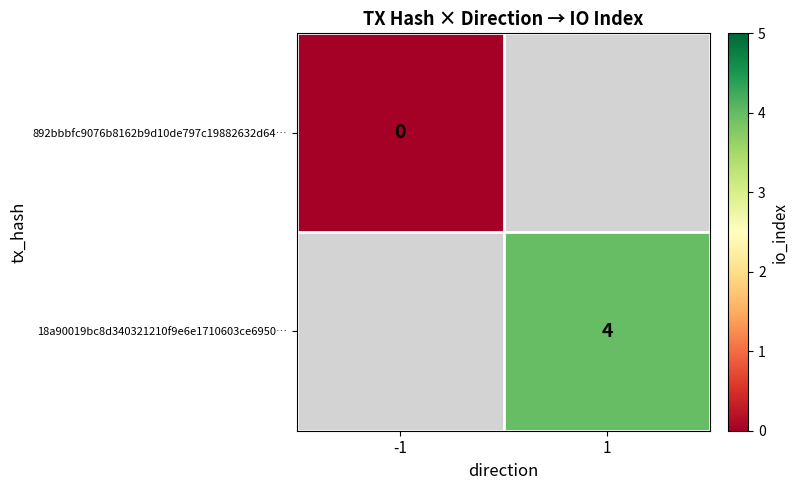

Which label corresponds to the smallest value in the chart?

-1